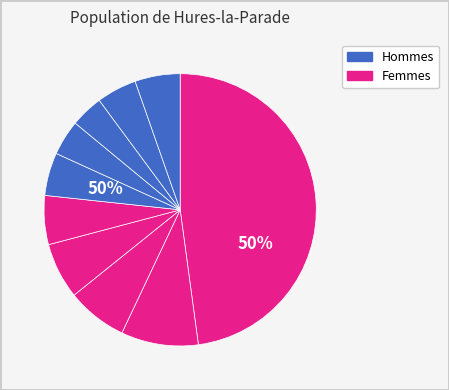

True or false: pct35 accounts for 19% of the total.

False